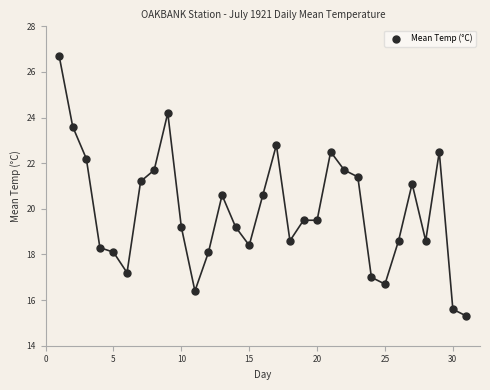

What is the range of X values (max minus min)?

30.0